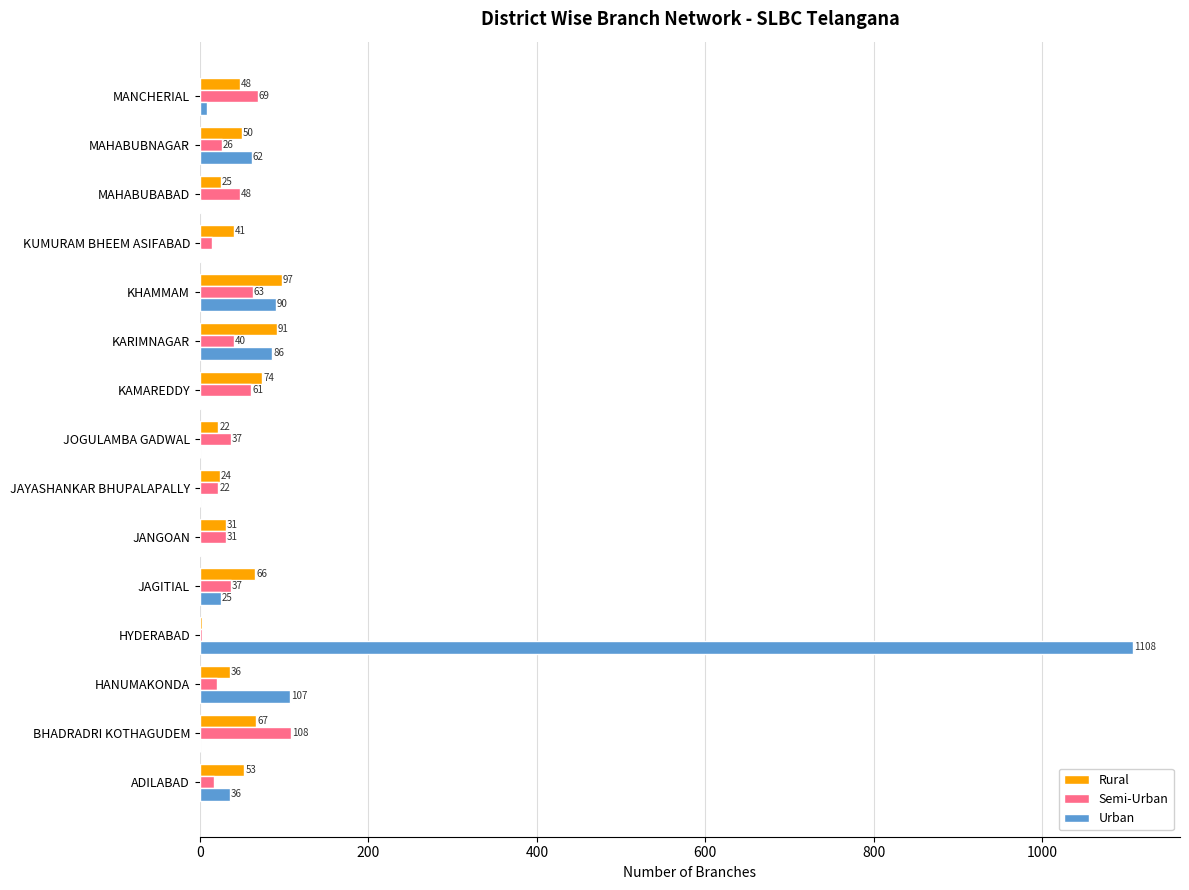

Is it true that Urban equals 1 at KUMURAM BHEEM ASIFABAD?

True